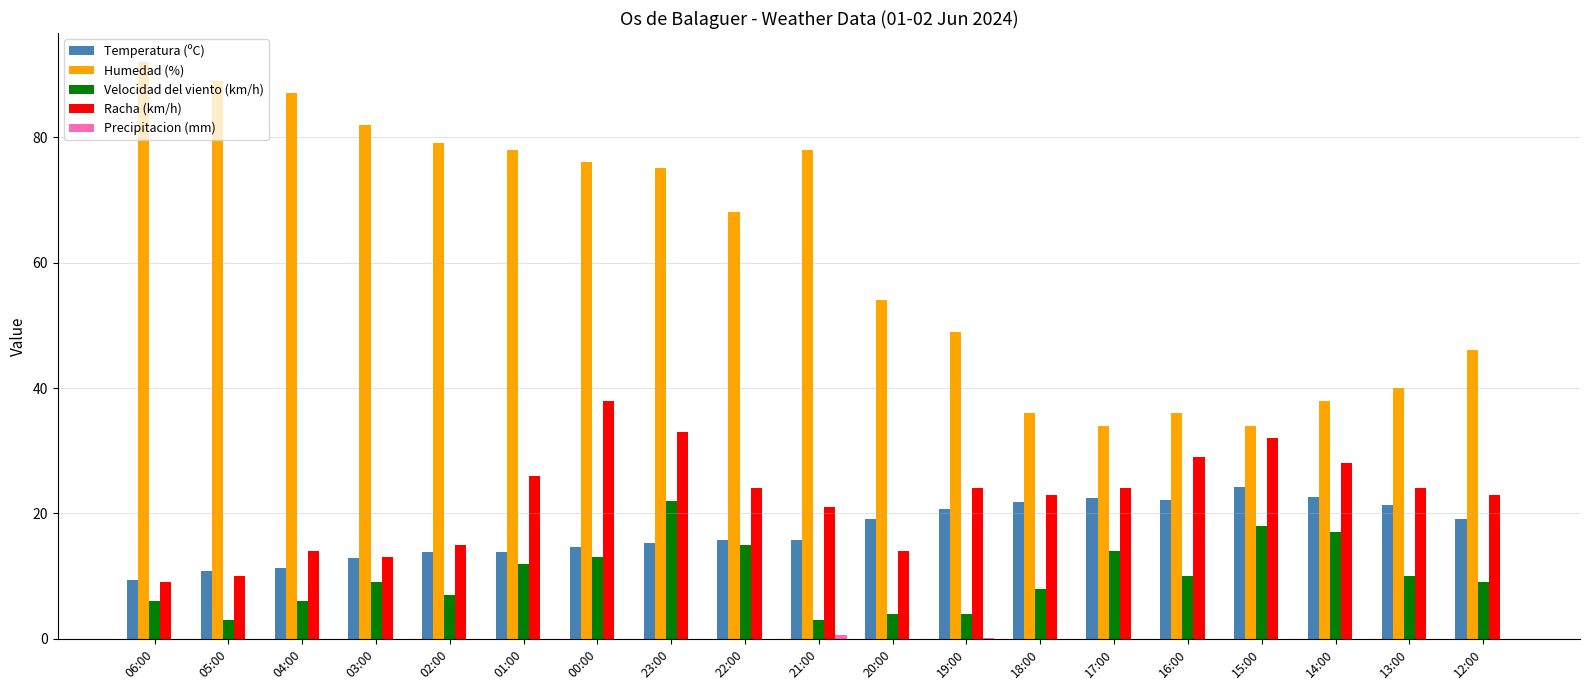

What is the sum of all Temperatura (ºC) values?

327.1